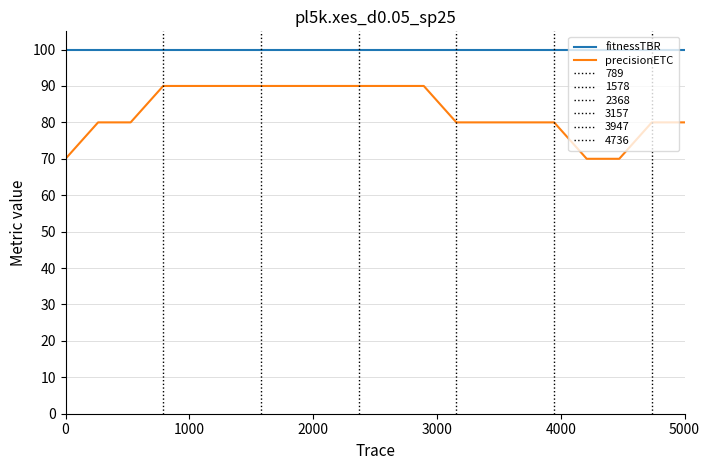

True or false: precisionETC and fitnessTBR cross at least once.

False